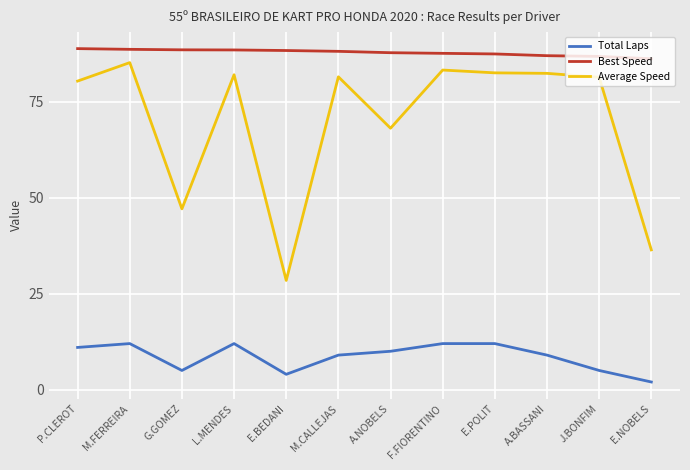

Which series has the widest spread of values?

Average Speed